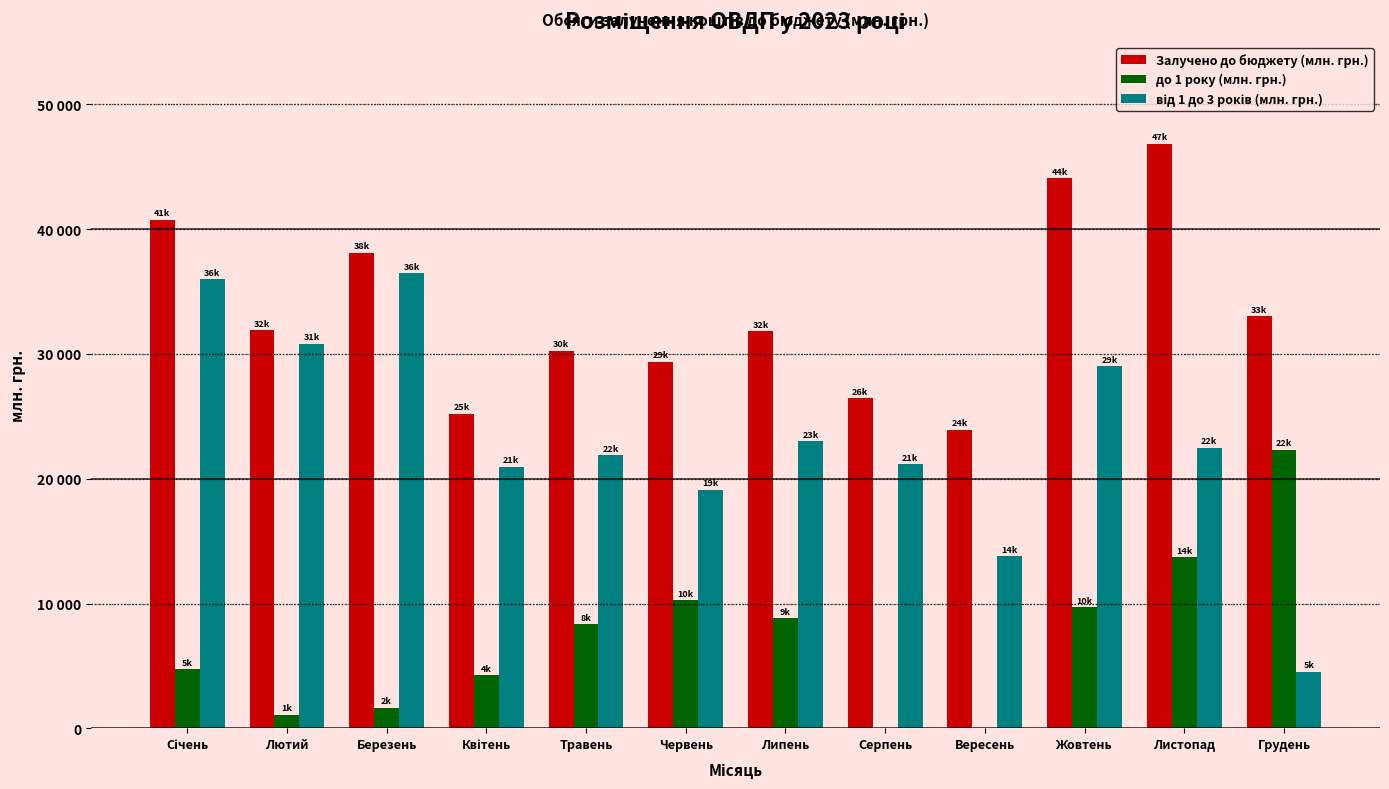

What is the label of the 1st bar from the right?

Грудень